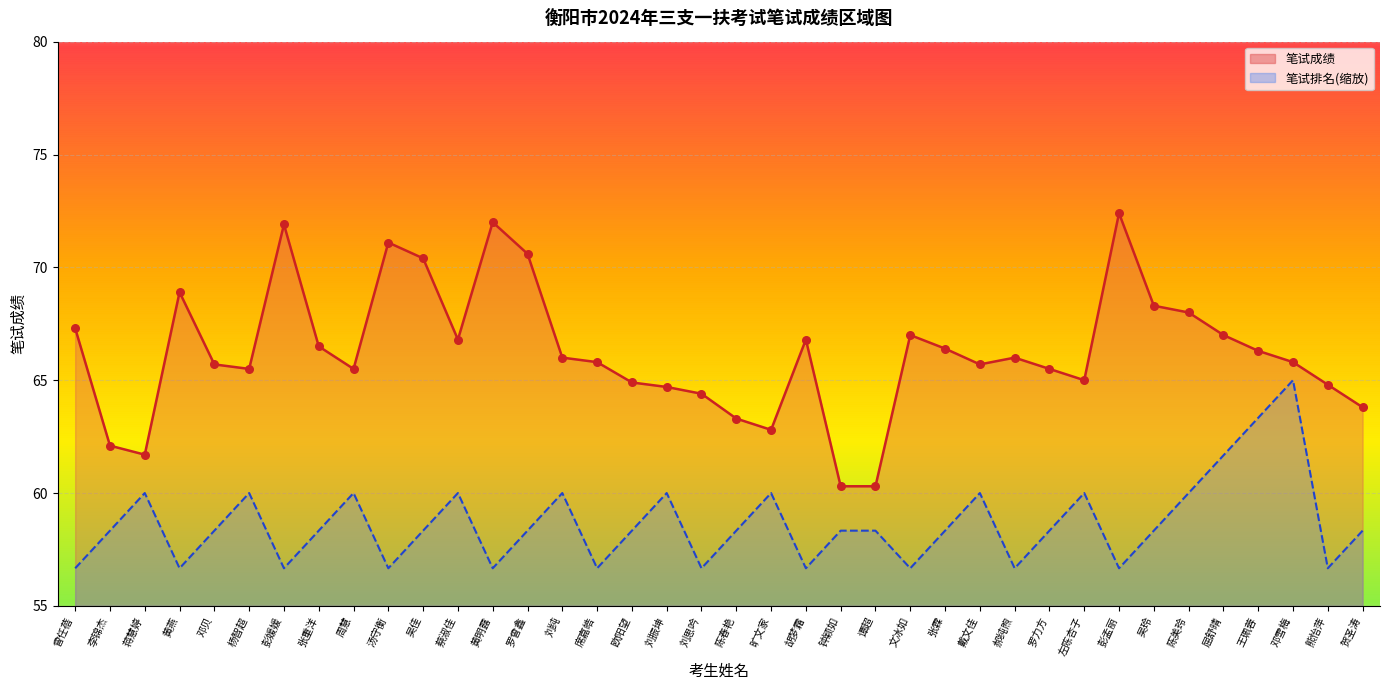

Which series has the widest spread of Y values?

笔试成绩